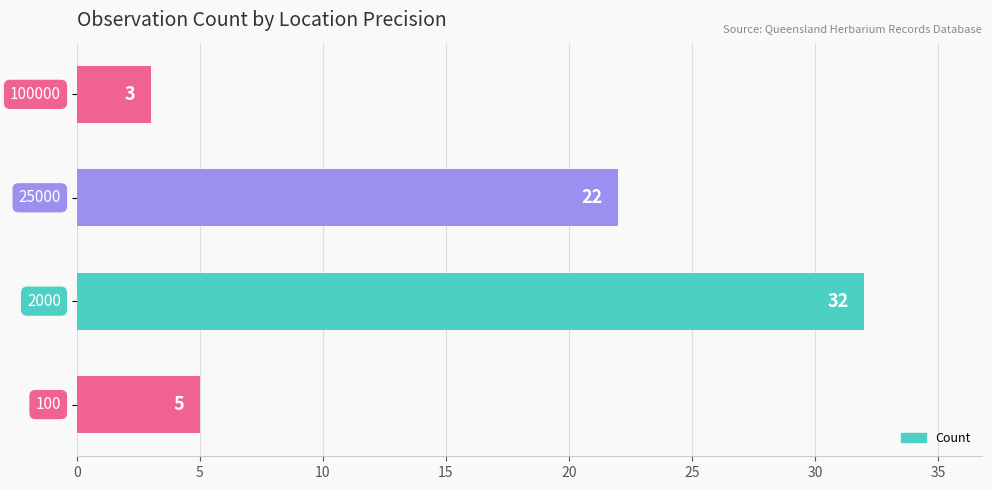

How many values are below 22?

2